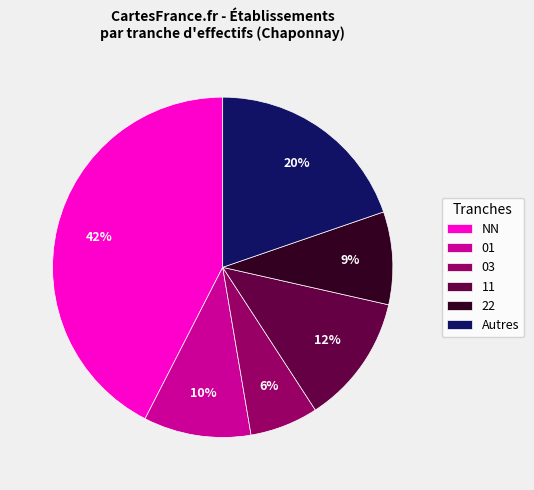

To the nearest percent, what is the average slice percentage?

17%